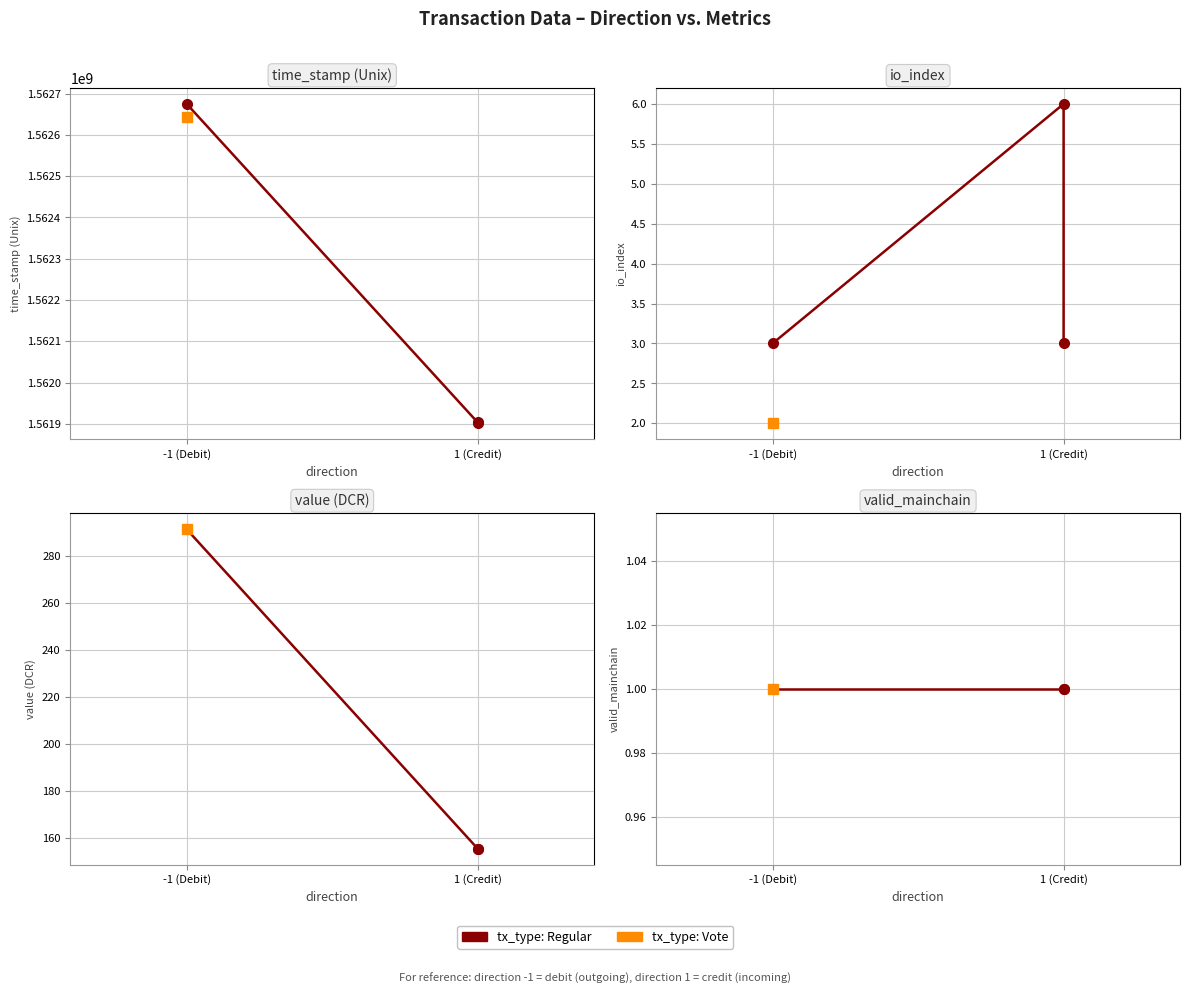

True or false: io_index and valid_mainchain intersect in this chart.

False